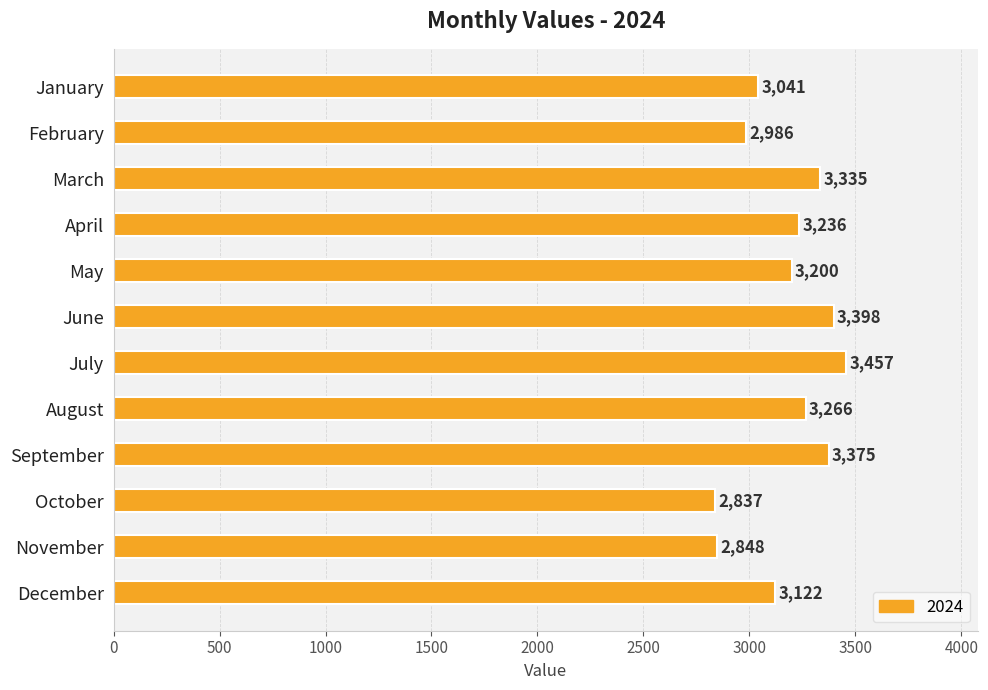

What is the value of the 9th bar from the top?

3375